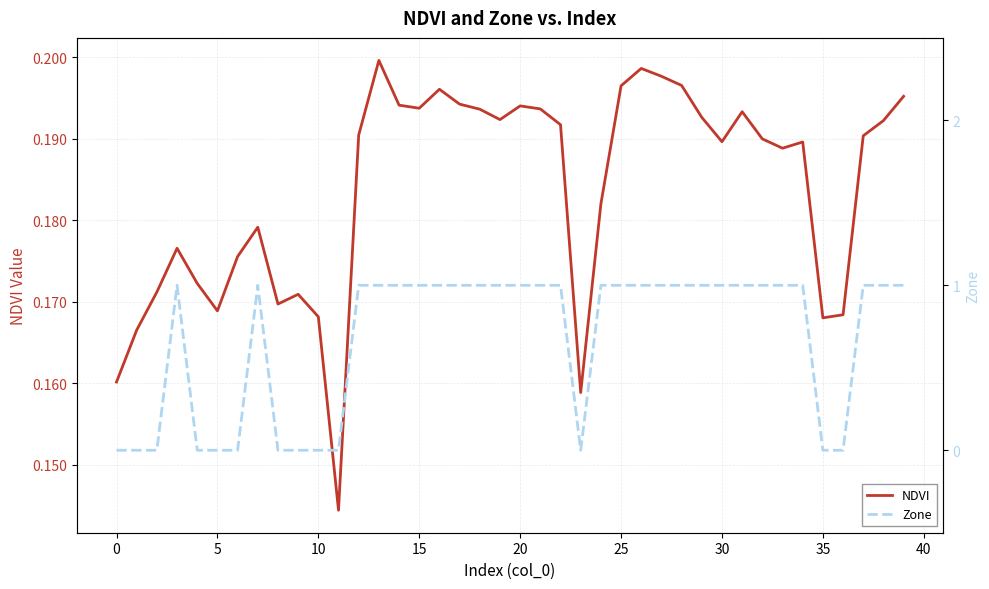

How many lines are shown in the chart?

2